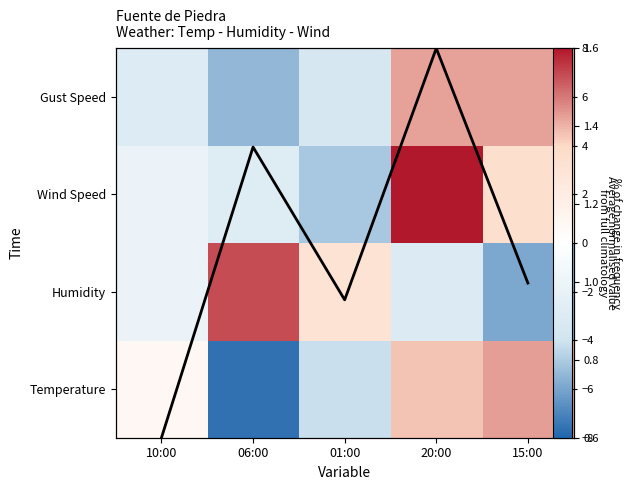

What is the difference between the Average value (norm) values at 20:00 and 06:00?

0.3